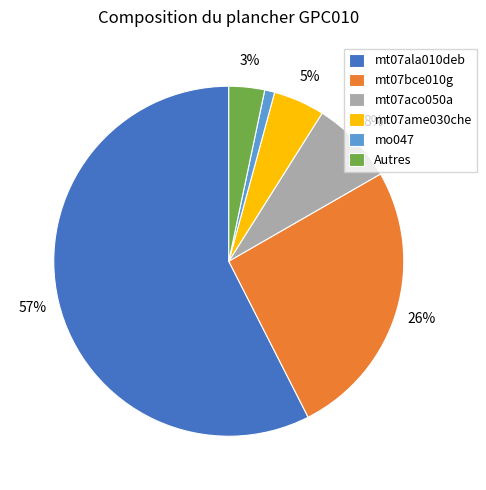

To the nearest percent, what is the combined percentage of mt07bce010g and mt07ala010deb?

83%